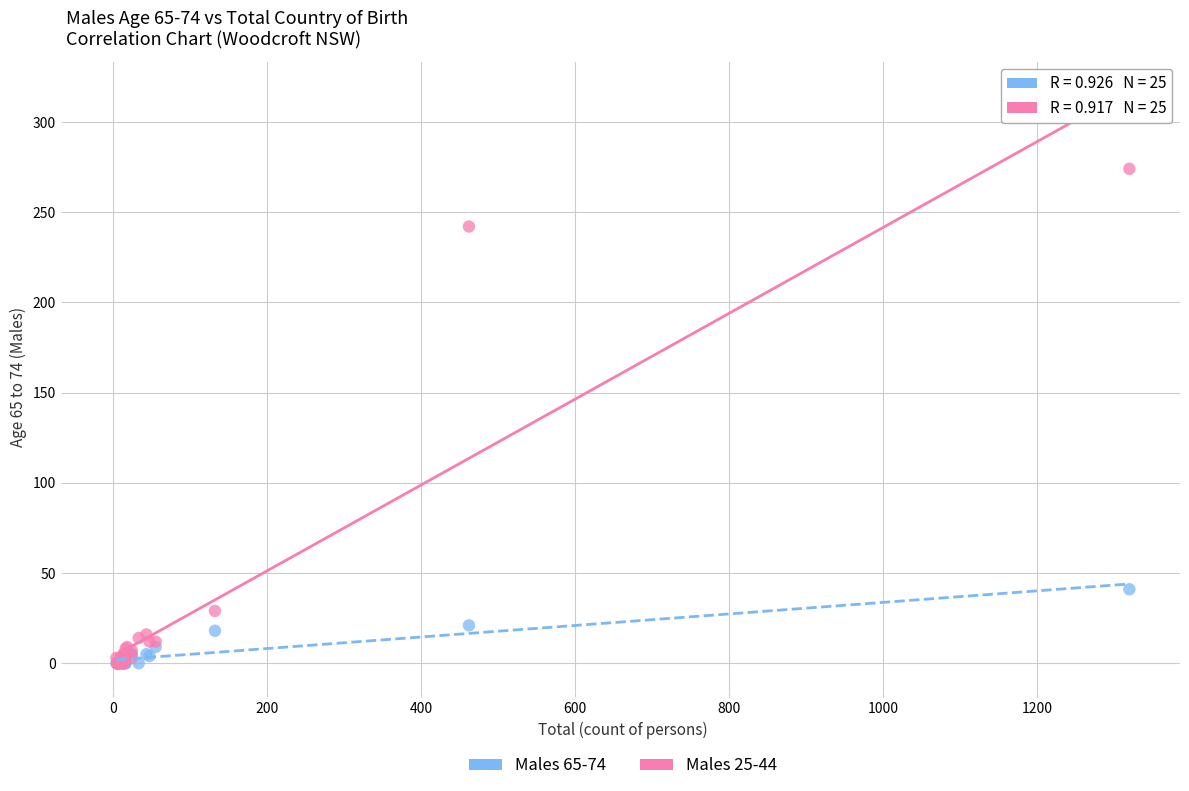

Across all series, what Y value is closest to 137?

41